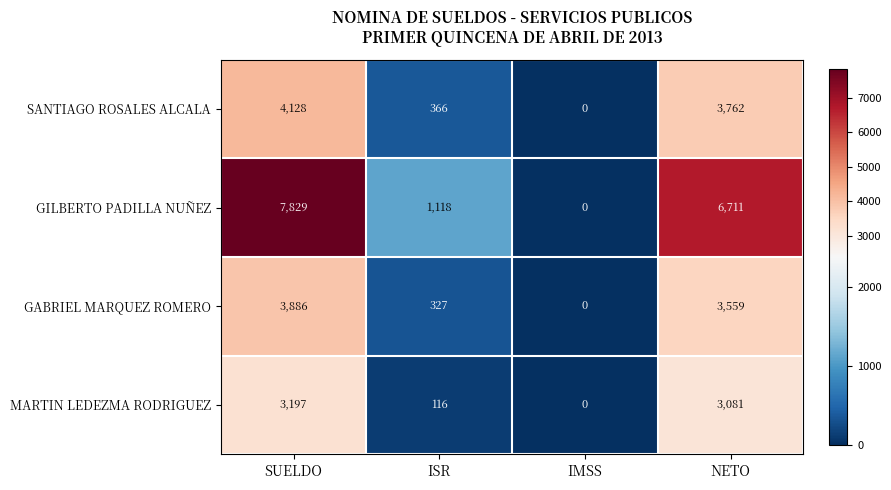

The GILBERTO PADILLA NUÑEZ series shows 1835 at ISR. True or false?

False